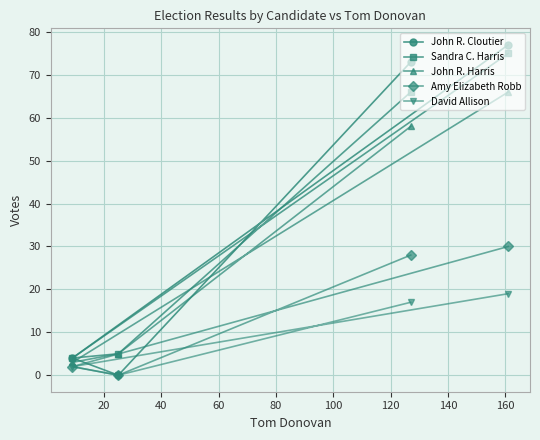

How many David Allison values are between 2 and 19?

3